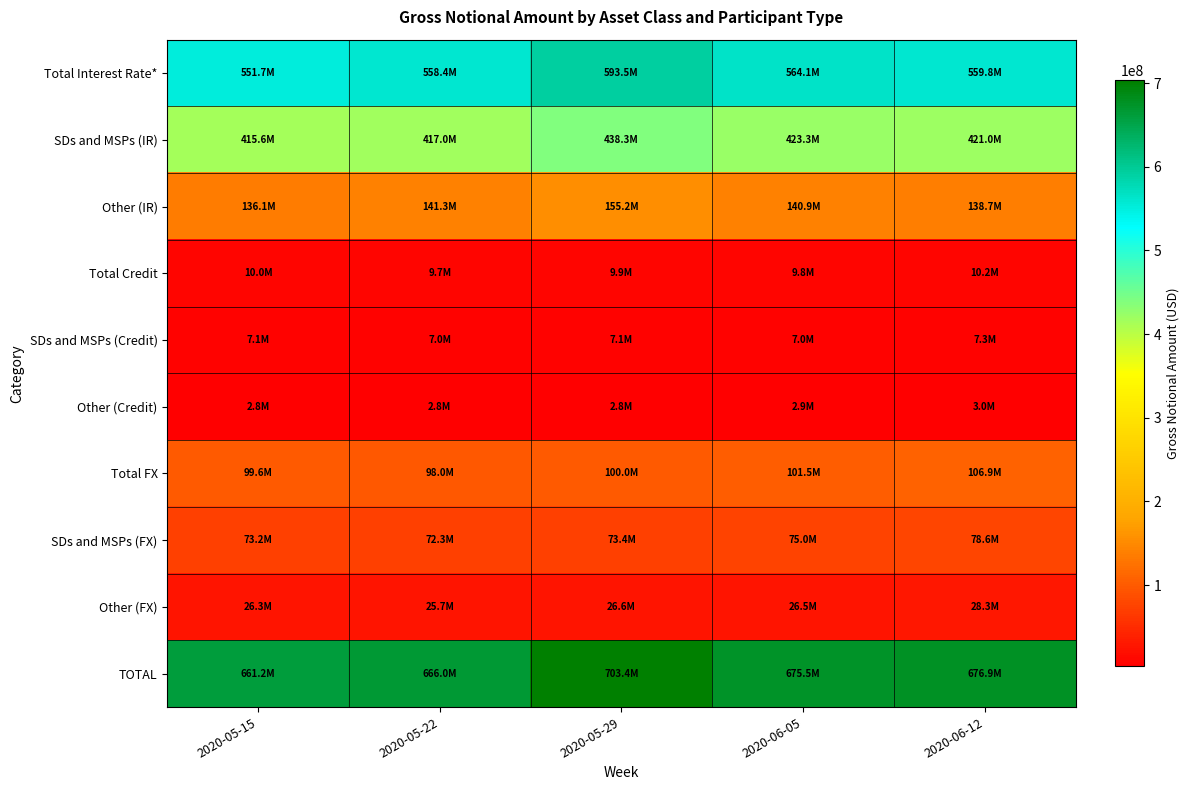

At which category is the sum across all series the highest?

2020-05-29